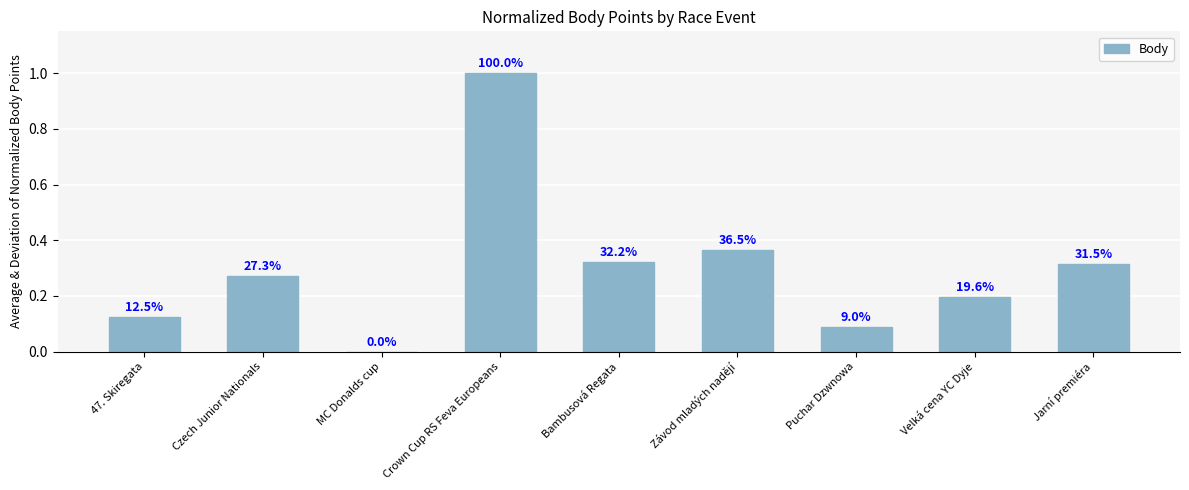

Are the bars horizontal?

No